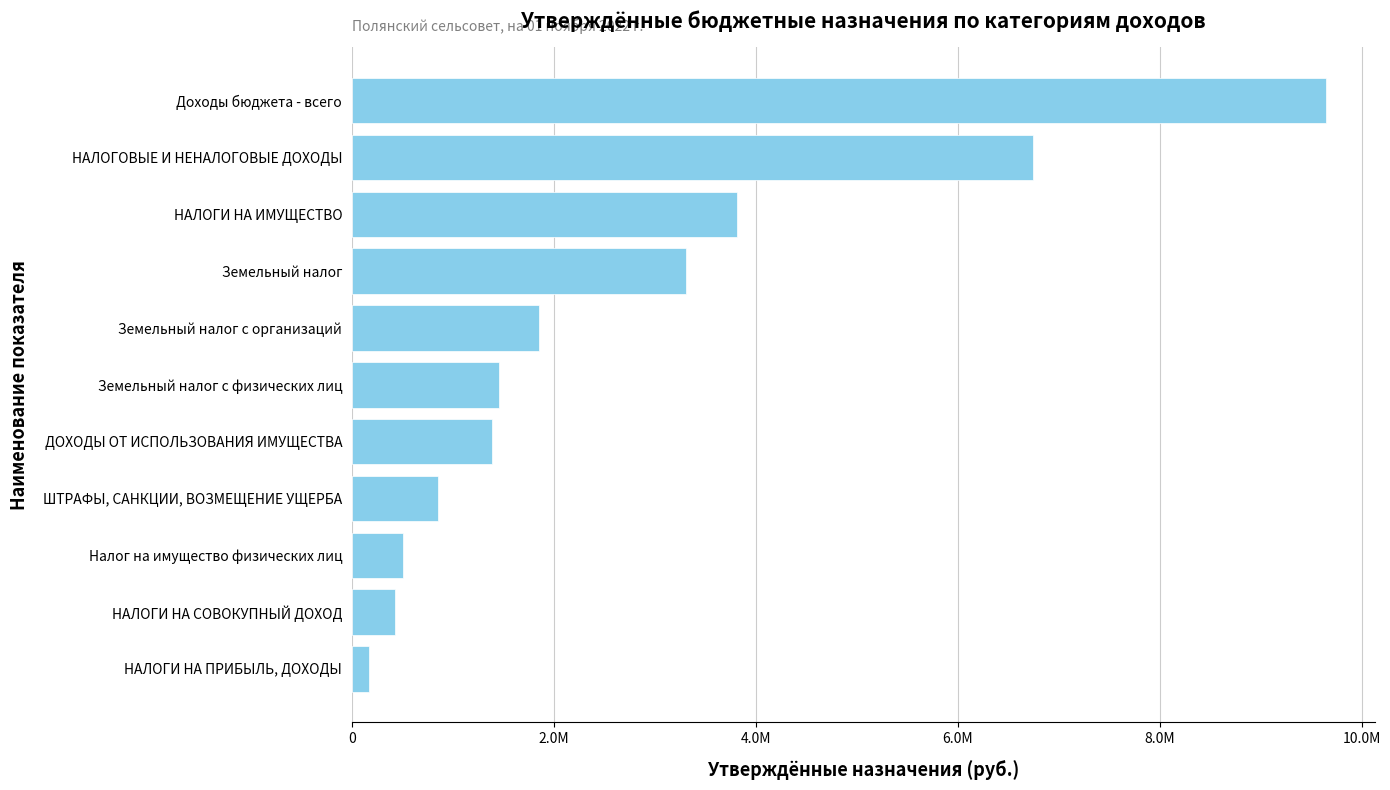

Does the chart contain any negative values?

No